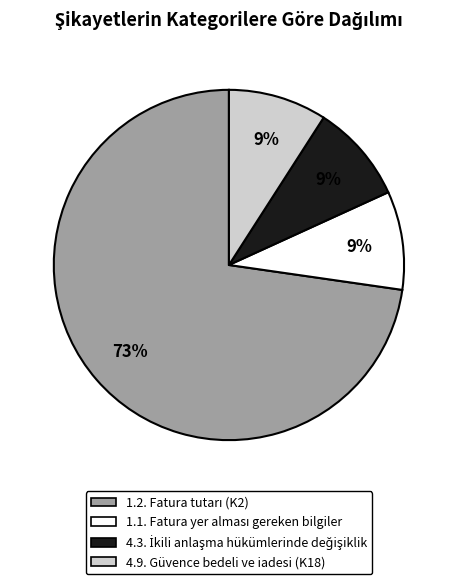

Count the number of slices in the pie.

4